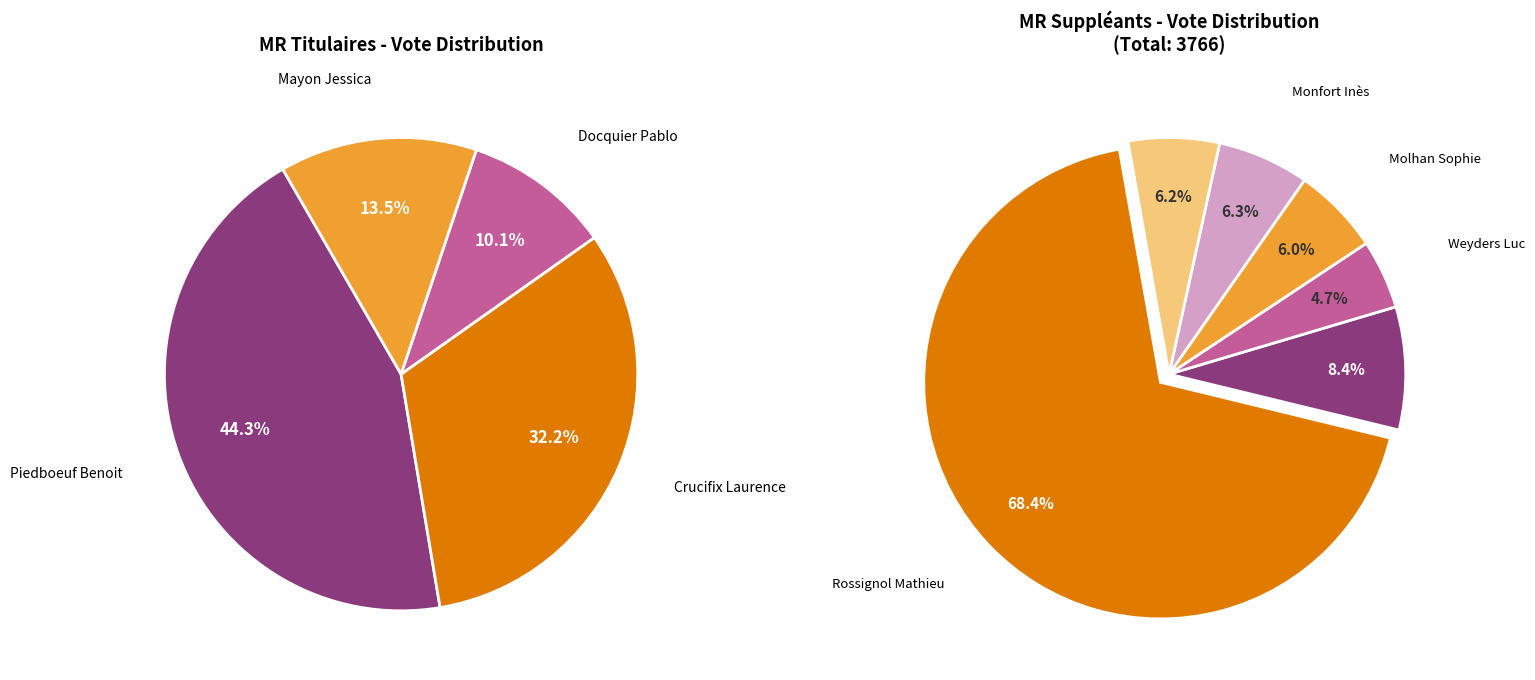

The Crucifix Laurence slice represents 42% of the pie. True or false?

False